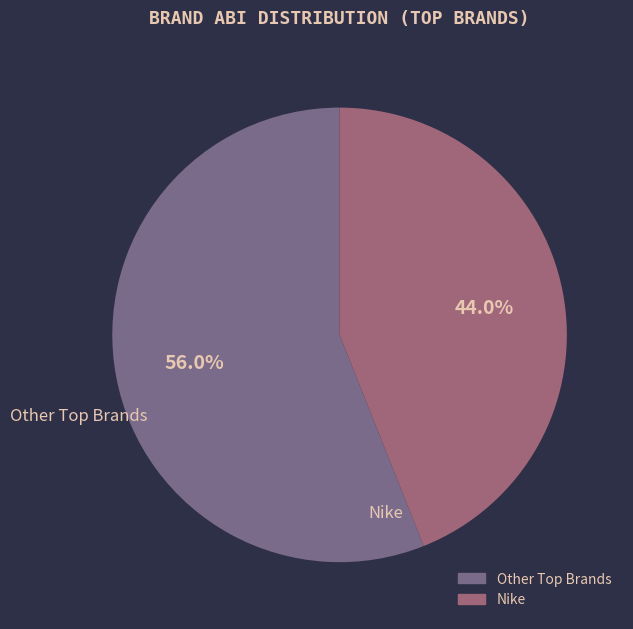

Is there a majority slice in this chart?

Yes